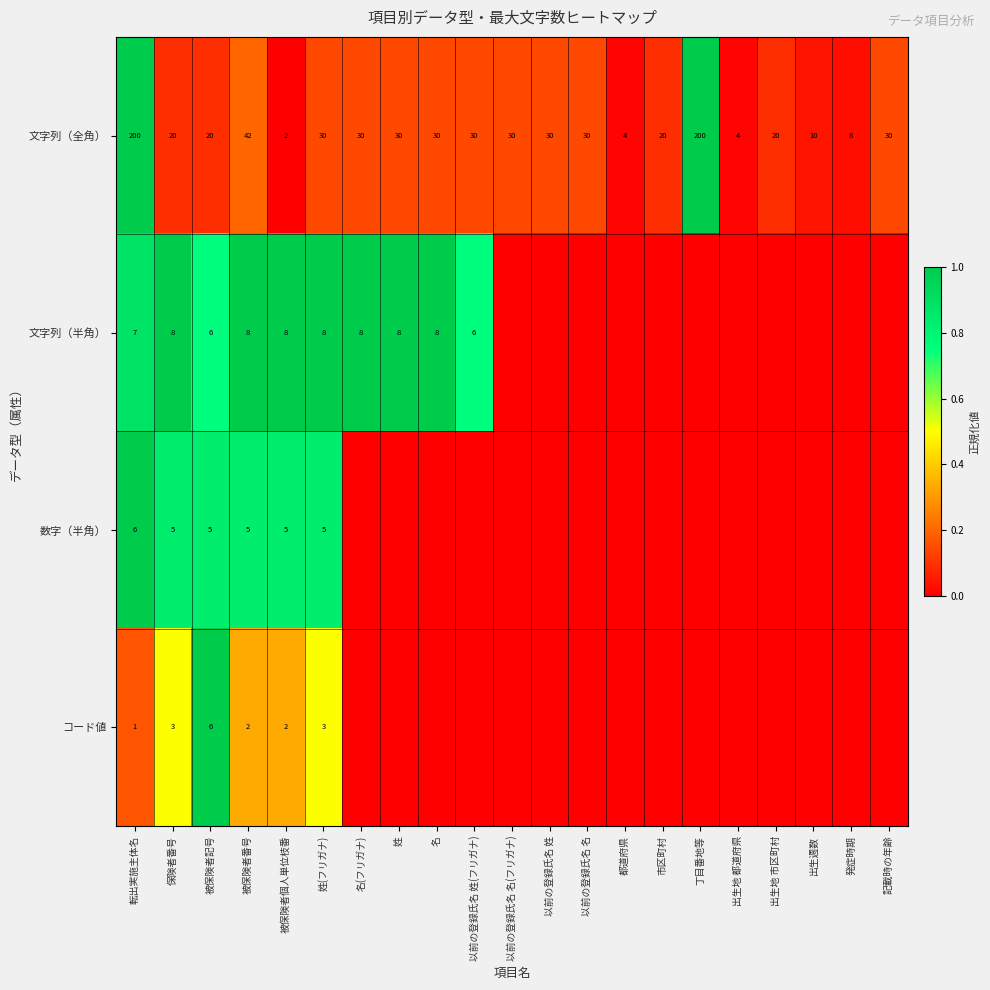

True or false: 文字列（全角） has a value of 6 at 都道府県.

False